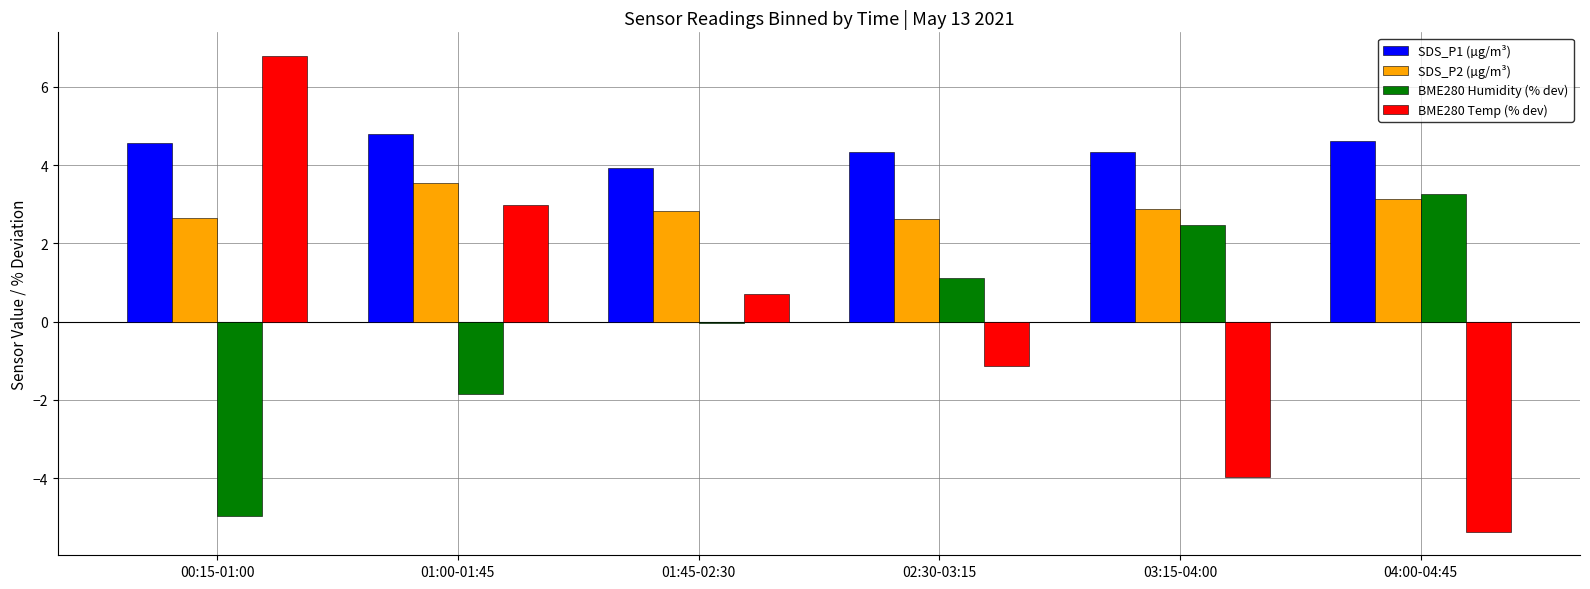

The value of SDS_P1 (µg/m³) at 03:15-04:00 is 4.3. True or false?

True